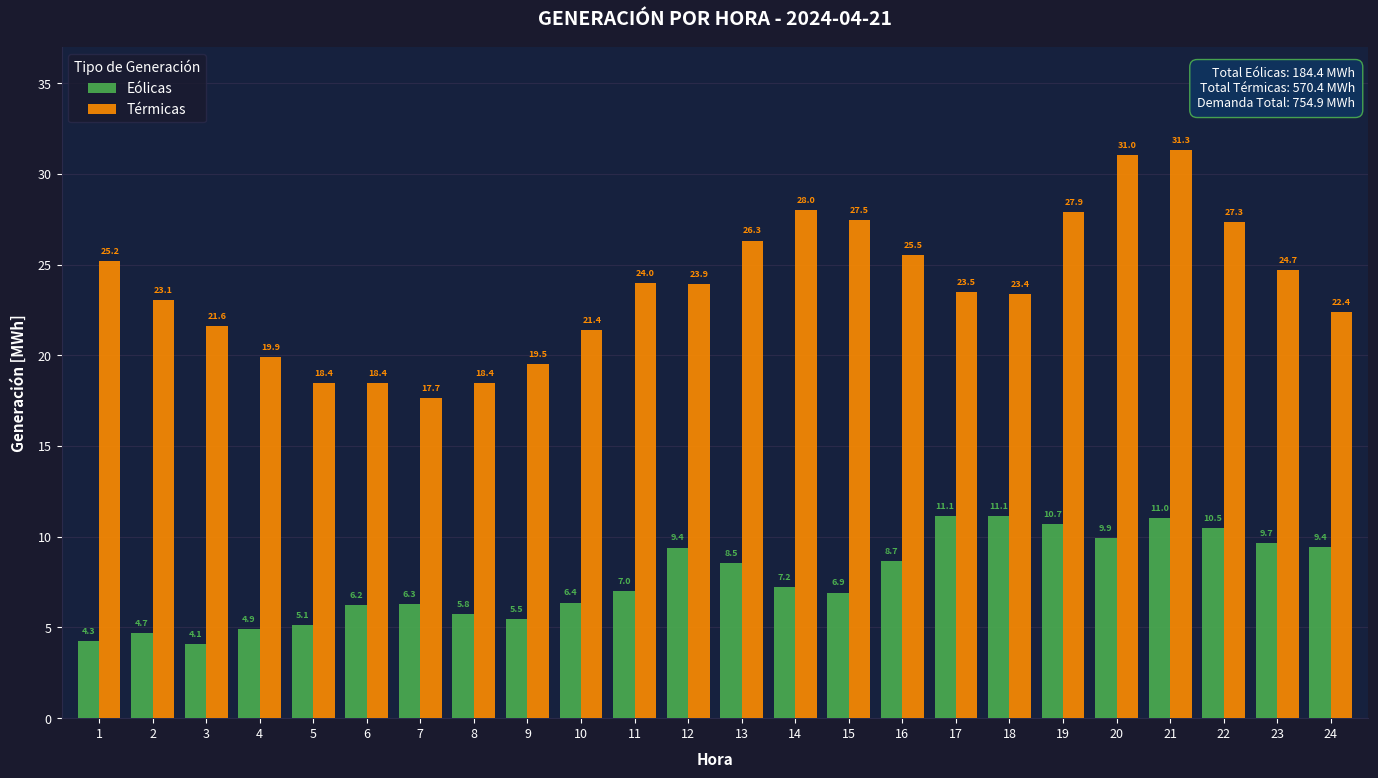

Are the bars grouped side by side (vs. stacked)?

Yes